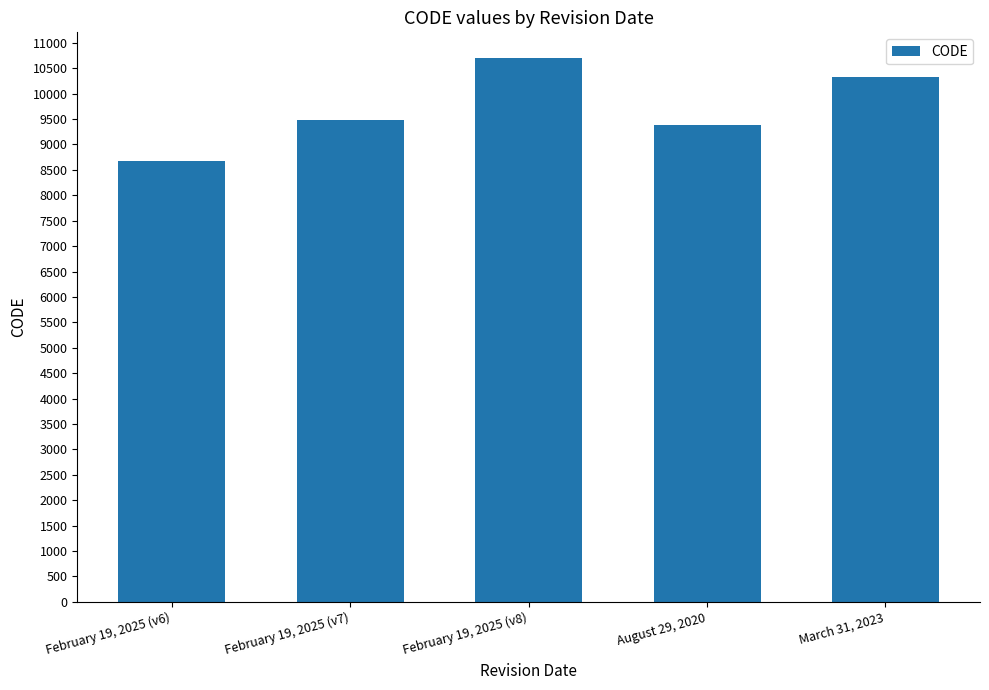

What is the change in value from February 19, 2025 (v6) to February 19, 2025 (v7)?

+807